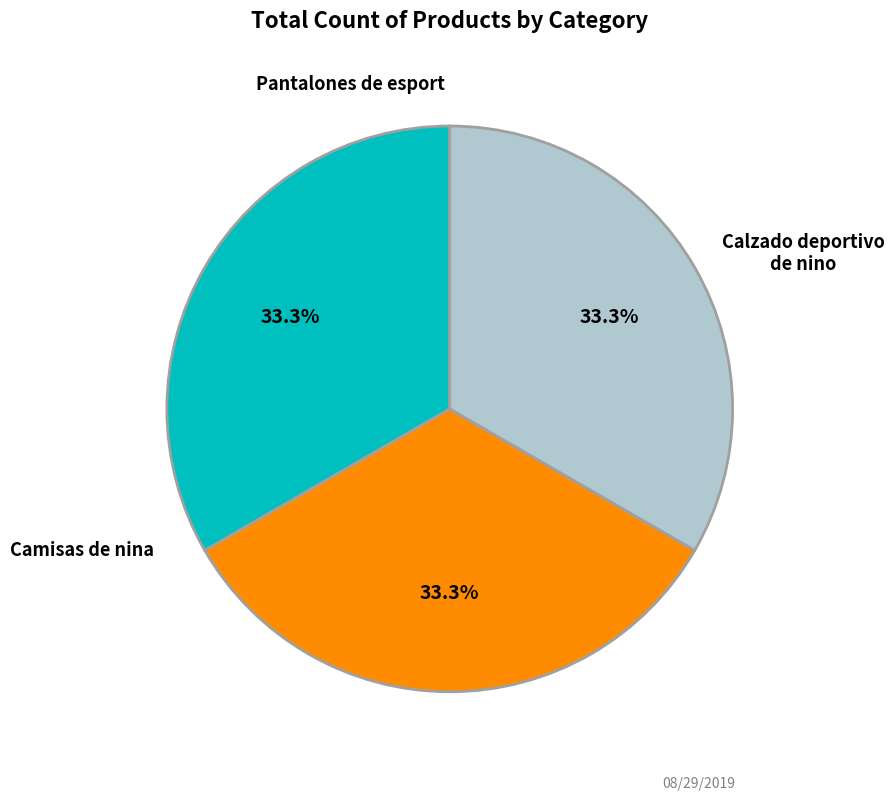

Is there any slice that represents more than half of the pie?

No